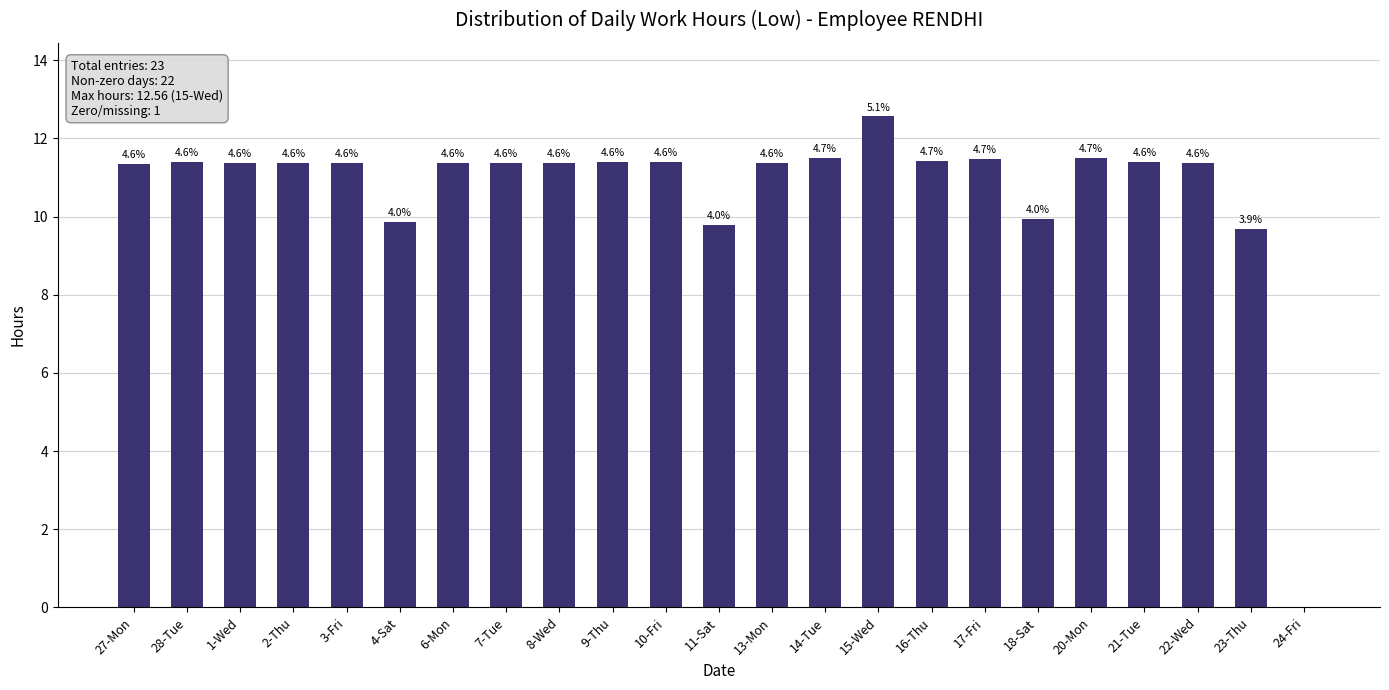

Are the bars horizontal?

No